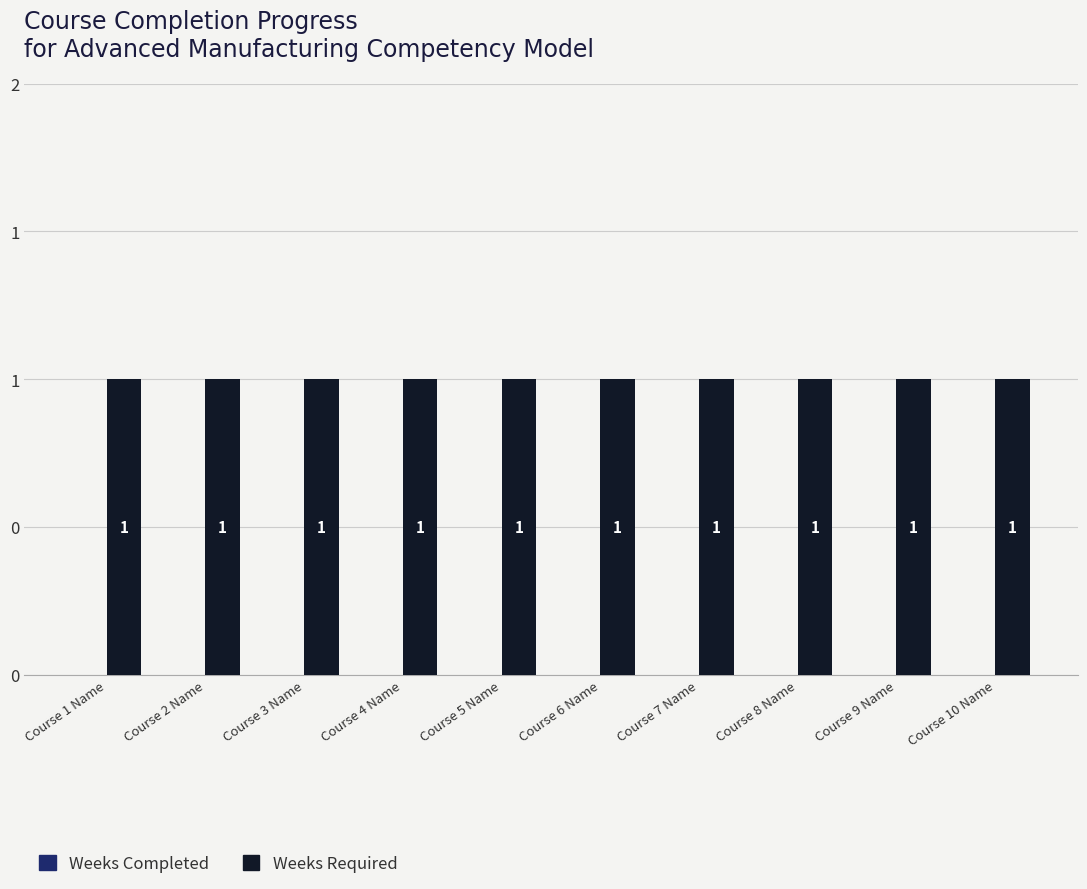

Reading right to left, extract all data points from this chart.

Weeks Completed: Course 10 Name=0	Course 9 Name=0	Course 8 Name=0	Course 7 Name=0	Course 6 Name=0	Course 5 Name=0	Course 4 Name=0	Course 3 Name=0	Course 2 Name=0	Course 1 Name=0
Weeks Required: Course 10 Name=1	Course 9 Name=1	Course 8 Name=1	Course 7 Name=1	Course 6 Name=1	Course 5 Name=1	Course 4 Name=1	Course 3 Name=1	Course 2 Name=1	Course 1 Name=1